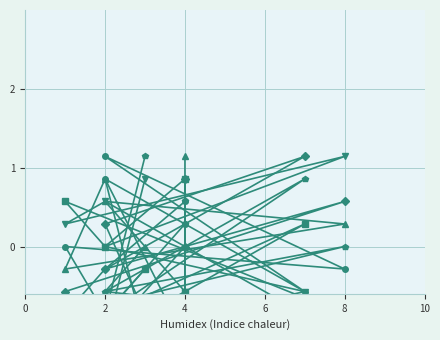

In col_2, how many points are lower than both neighbors (excluding endpoints)?

2